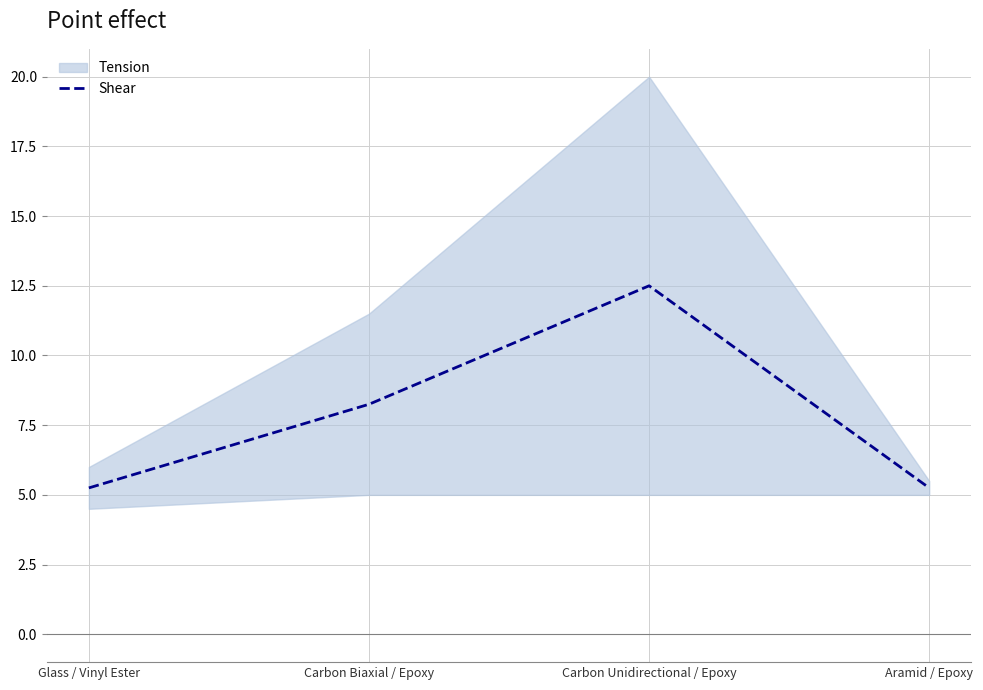

Reading left to right, transcribe all the data shown in this chart.

5.2	8.2	12.5	5.2